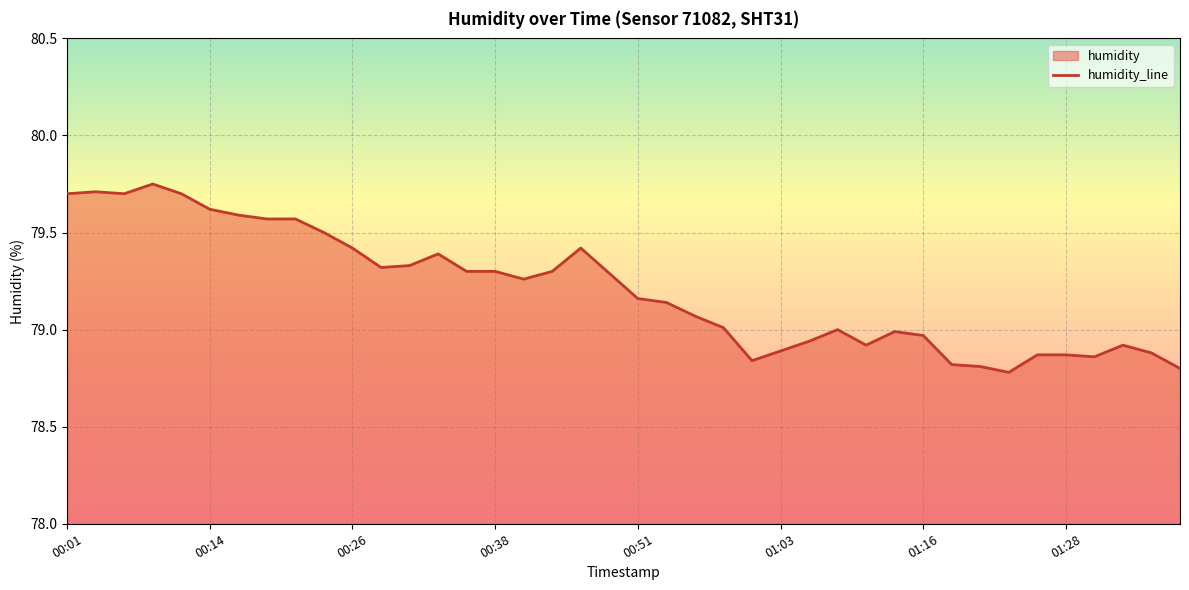

Which has a higher value, 39 or 9?

9